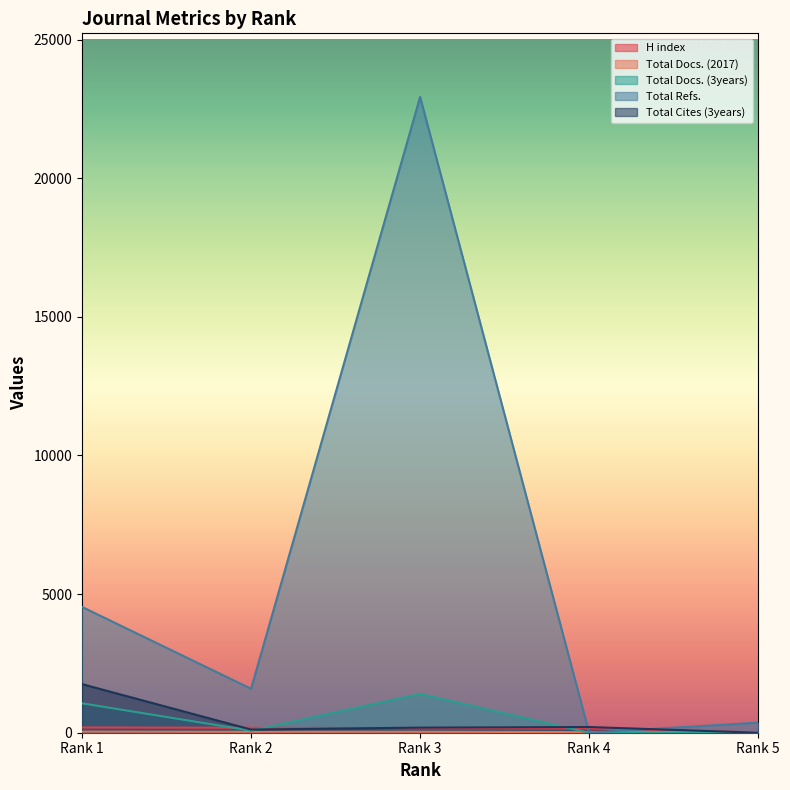

At which category does Total Docs. (2017) reach its first local peak?

Rank 3